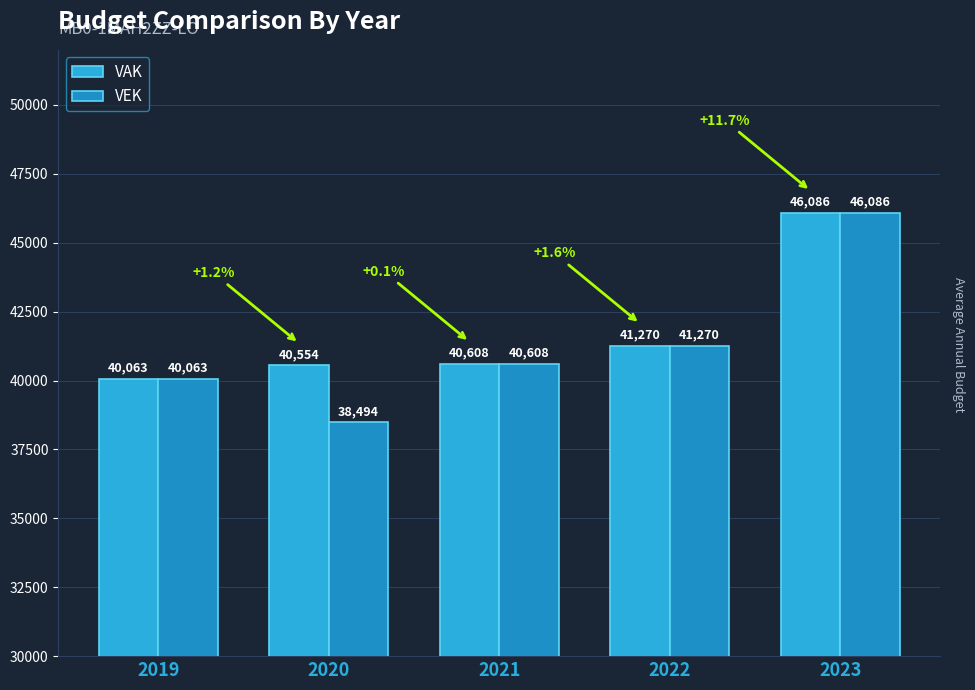

What is the value of the VAK bar at the 3rd from the left?

40608